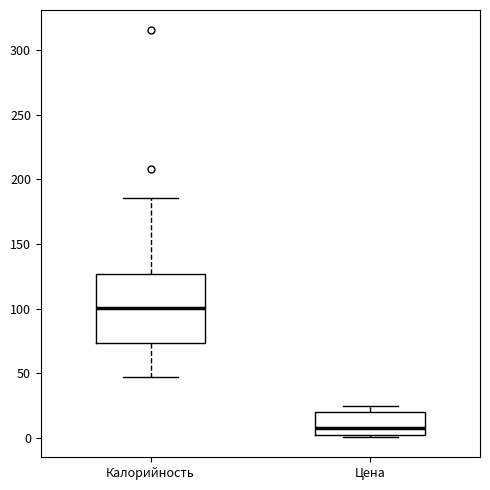

Reading left to right, read every box against the y-axis: the position of its median line, the range the box covers, and the ends of its whiskers. The values are not printed on the chart, so give them approximately, as read against the axis.

Калорийность: median 100, box 75 to 125, whiskers 45 to 185
Цена: median 10, box 0 to 20, whiskers 0 to 25